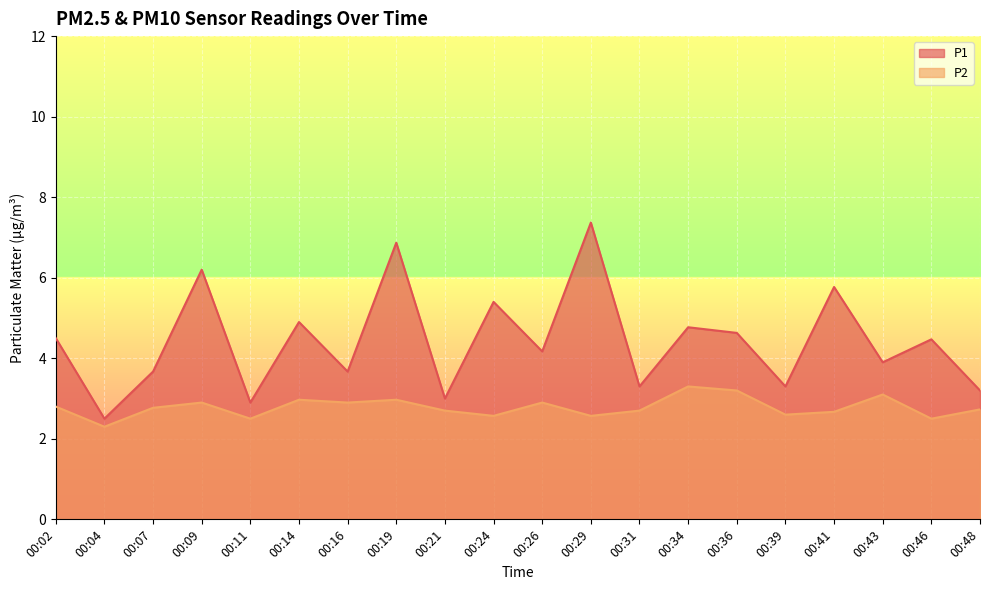

Which category has the lowest value in the P1 series?

00:04